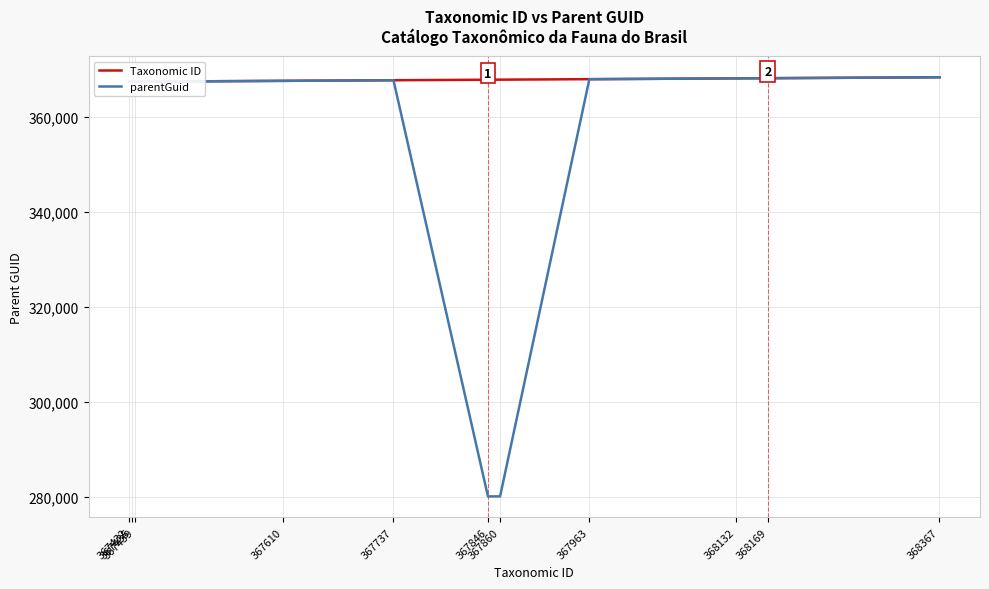

Read the parentGuid value at 367435, to the nearest 10.

367430